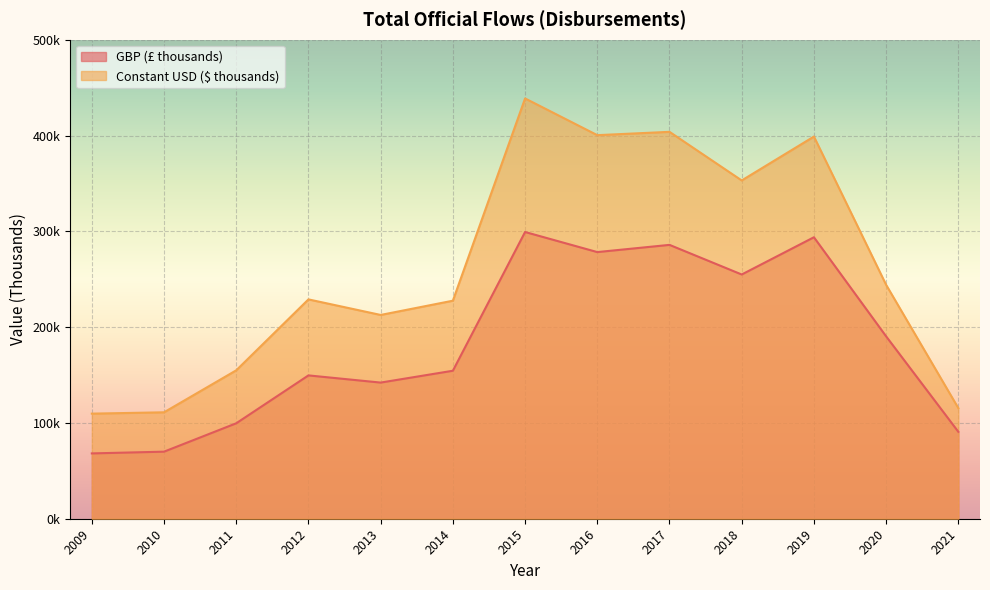

The value of GBP (£ thousands) at 2020 is 66773.7. True or false?

False